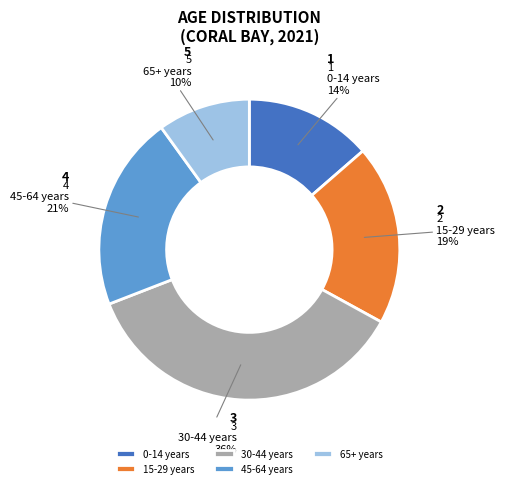

Between 45-64 years and 30-44 years, which is larger?

30-44 years